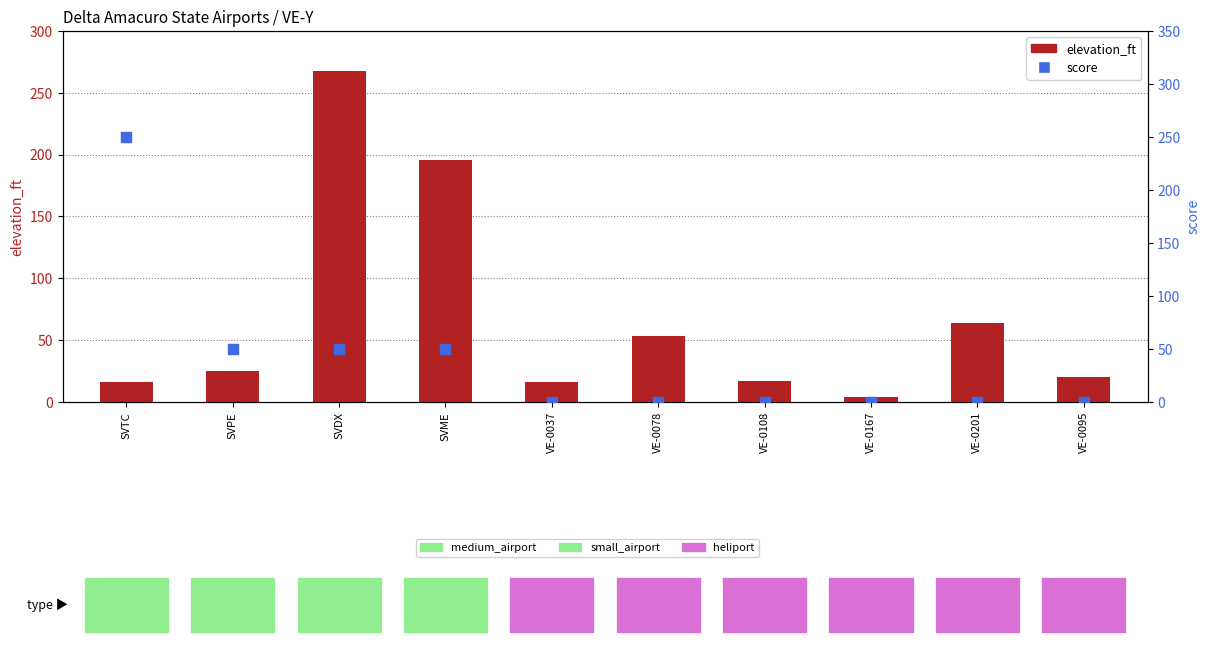

What are all the series names shown in the legend?

elevation_ft, score